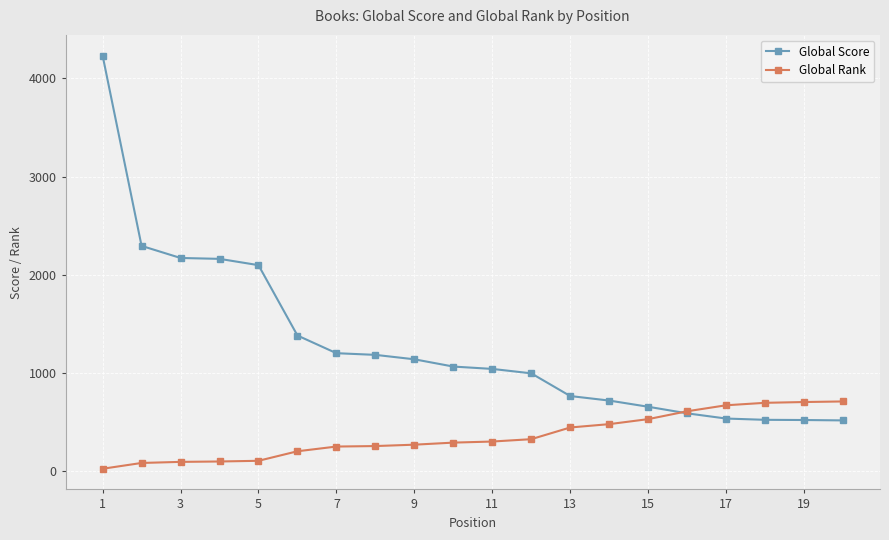

Which series has the largest total across all categories?

Global Score